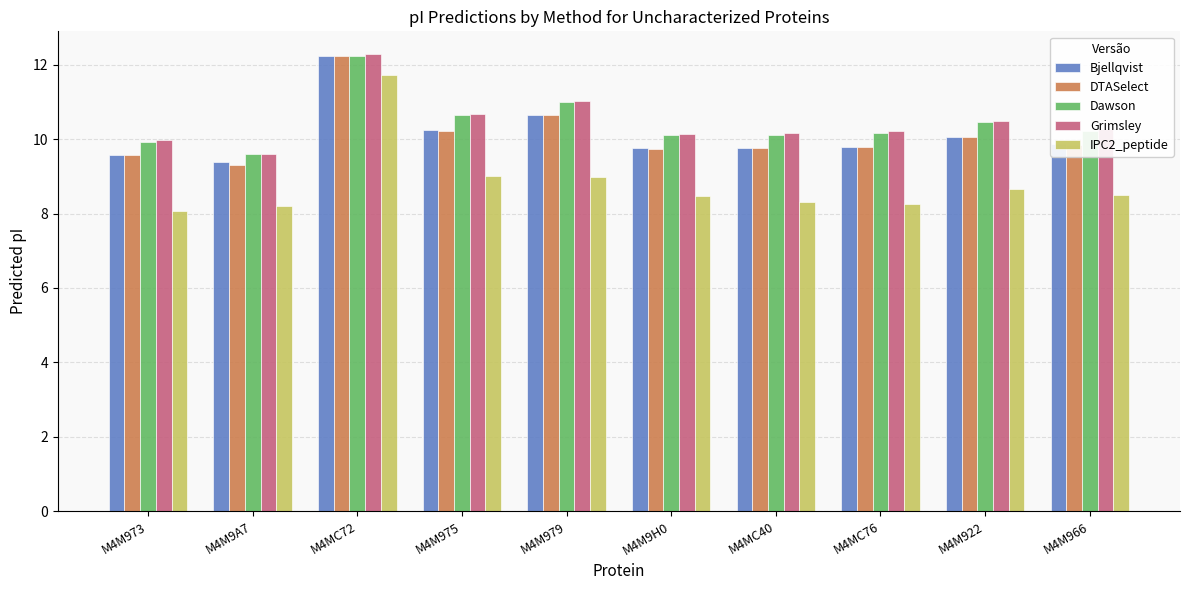

What is the difference between the Bjellqvist values at M4MC72 and M4MC76?

2.4